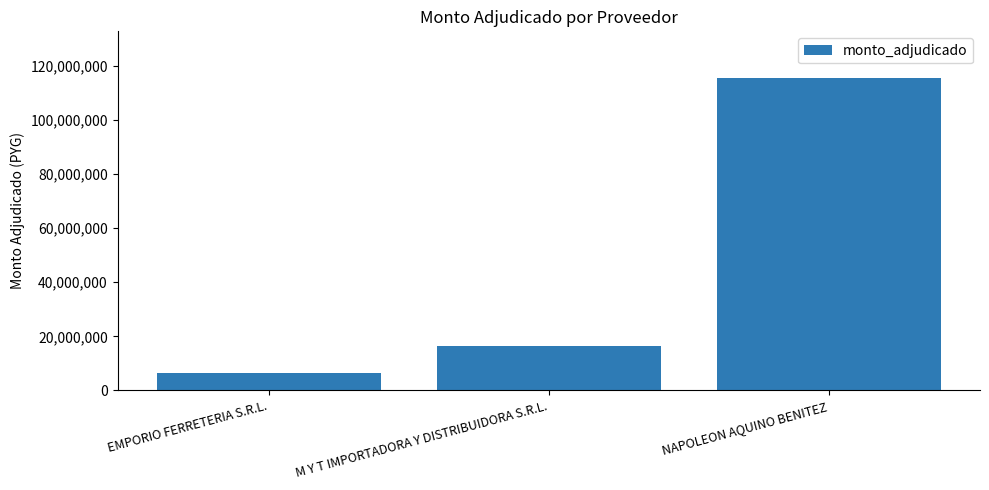

What is the value of the 1st bar from the left?

6605620